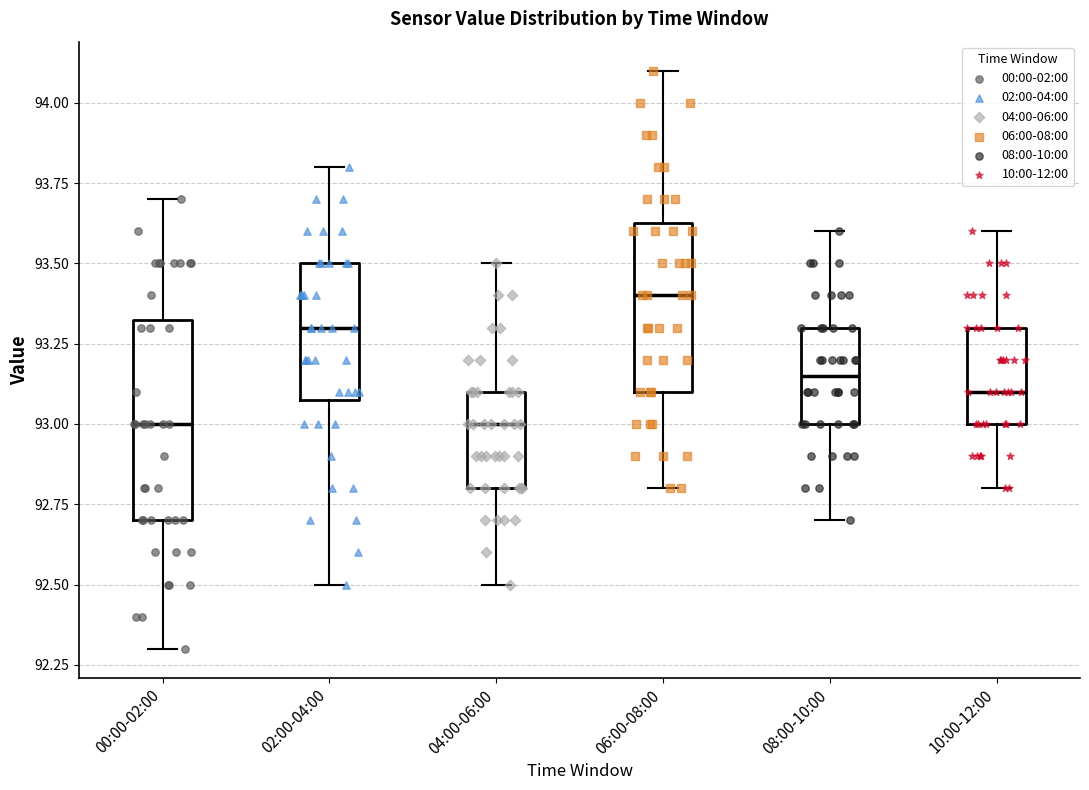

Where does the median line of the box for 06:00-08:00 sit on the y-axis? The values are not printed on the chart, so give them approximately, as read against the axis.

93.40